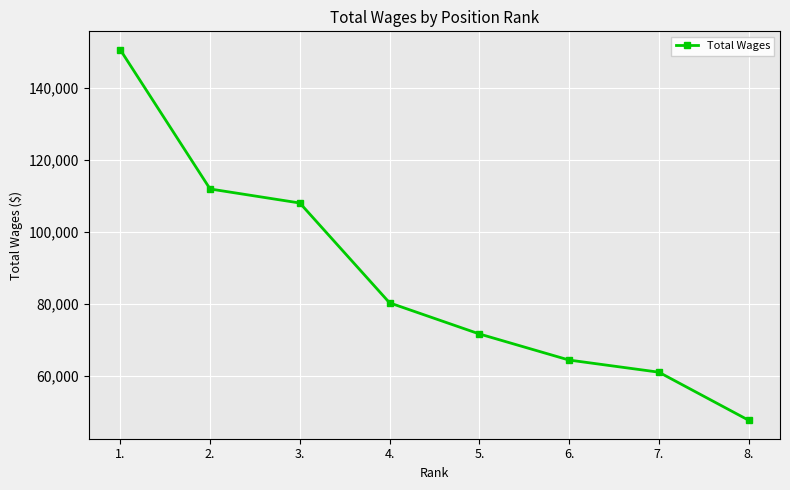

At which category does the chart reach its minimum across all series?

8.